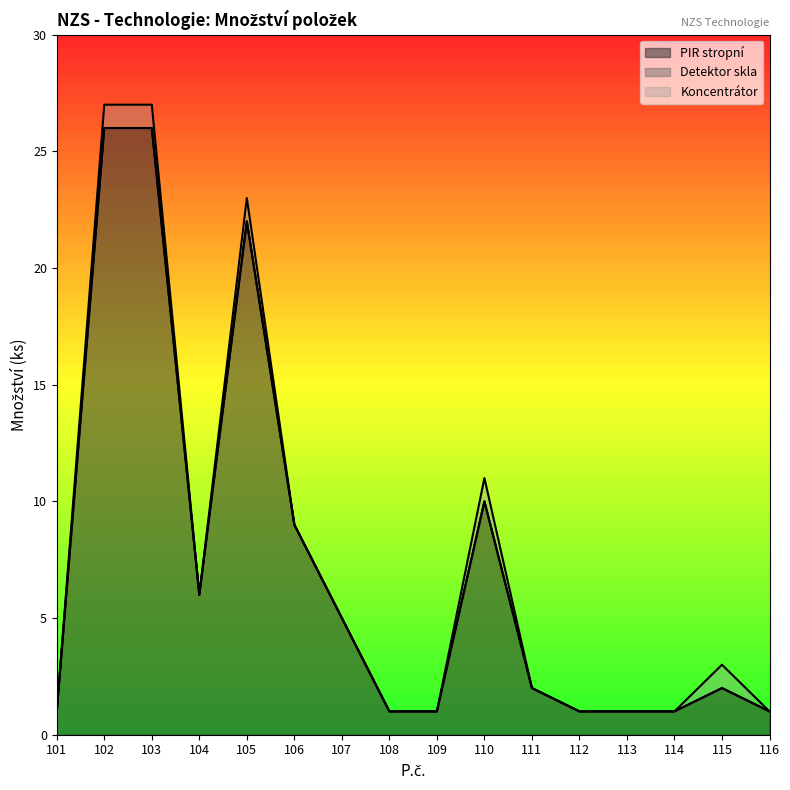

At which label does Koncentrátor reach its peak?

102